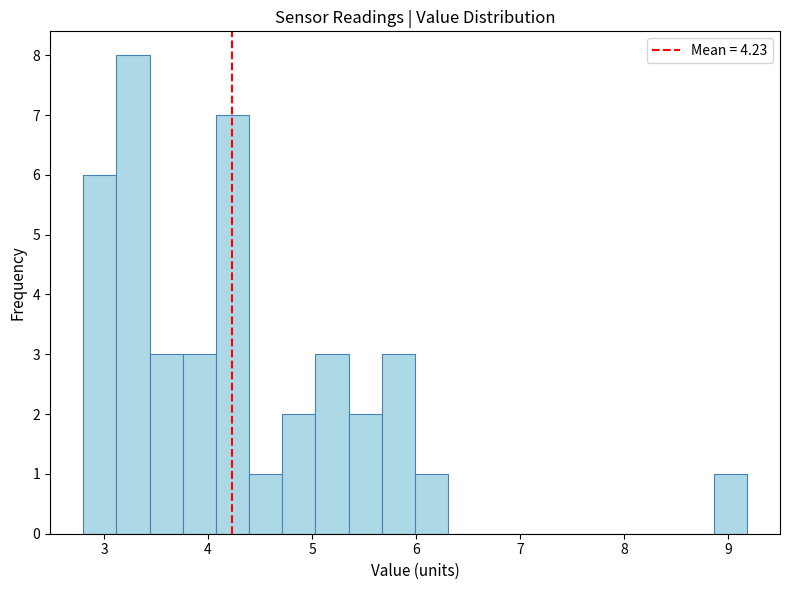

Around what value on the x-axis is the tallest bar? Give the approximate position of its centre, as read against the axis.

3.3